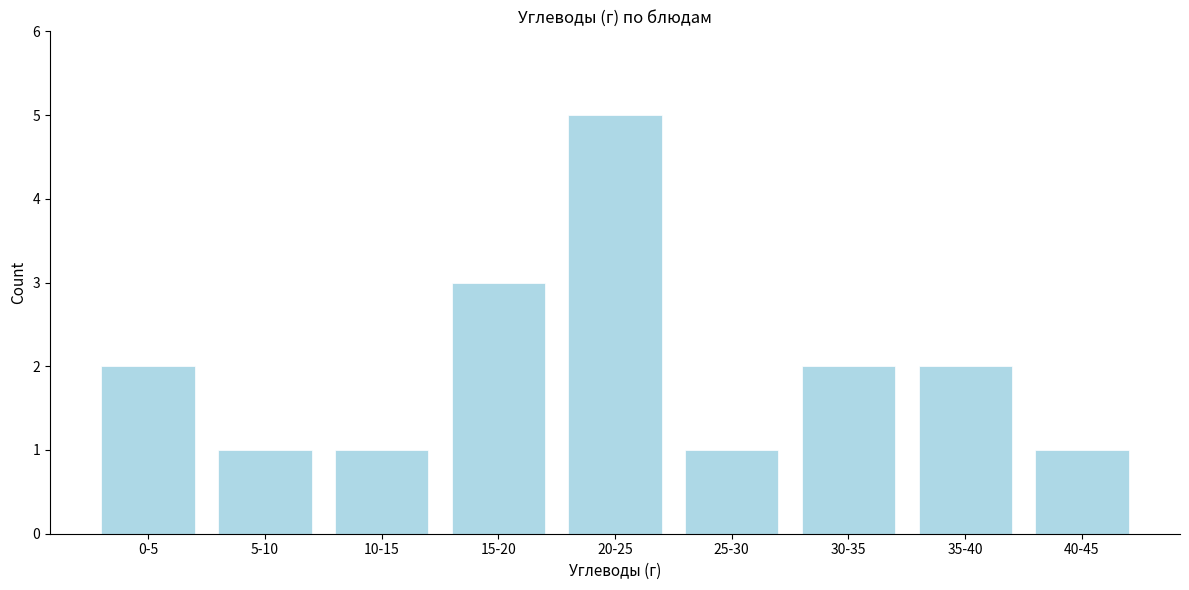

Reading left to right, transcribe all the data shown in this chart.

2	1	1	3	5	1	2	2	1